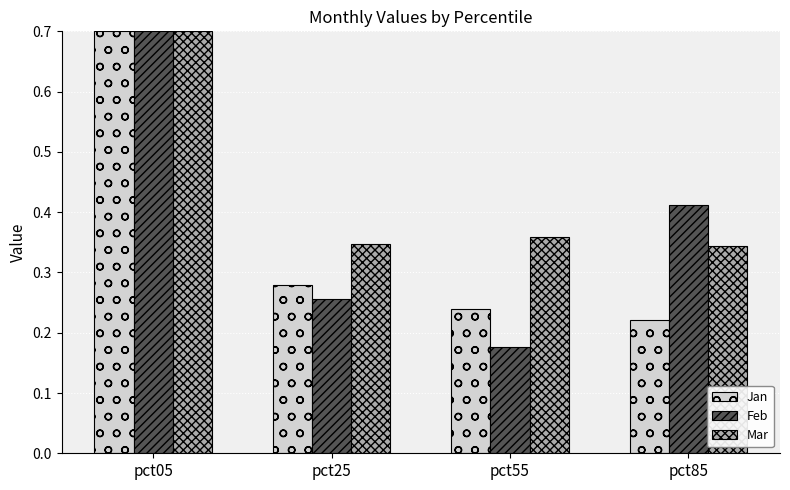

Rank the series at pct55 from lowest to highest value.

Feb, Jan, Mar